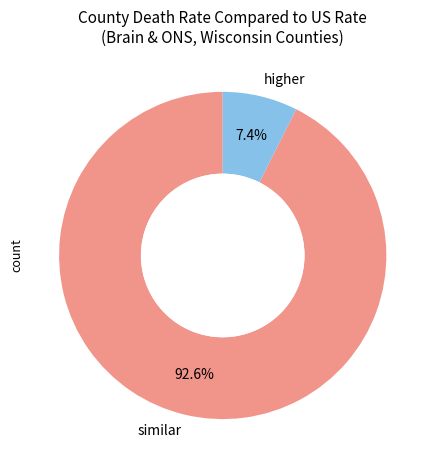

Between higher and similar, which is larger?

similar